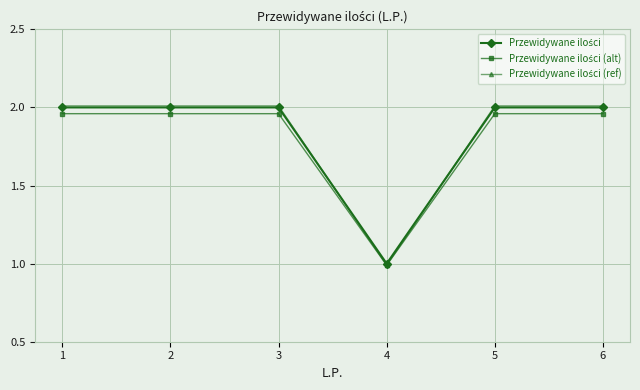

What is the minimum value shown in the chart?

1.0